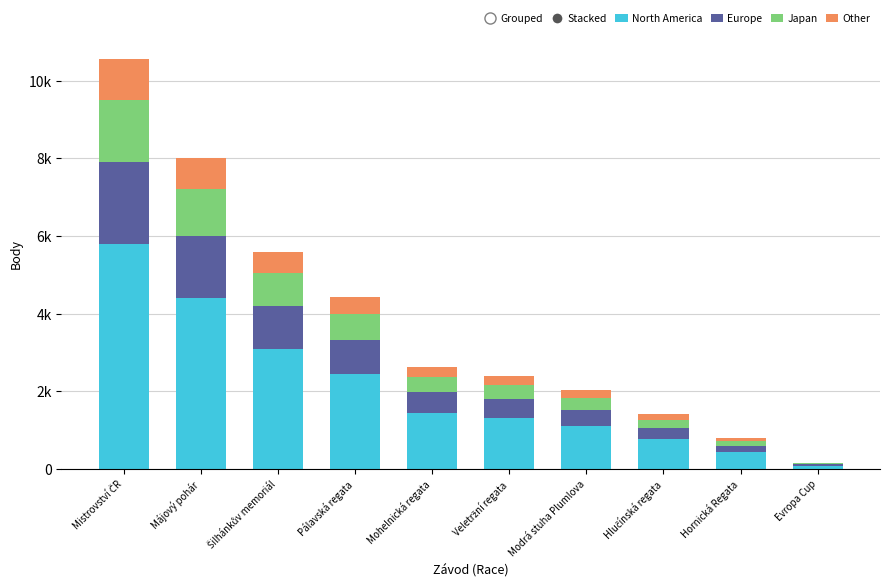

Are the bars grouped side by side (vs. stacked)?

No